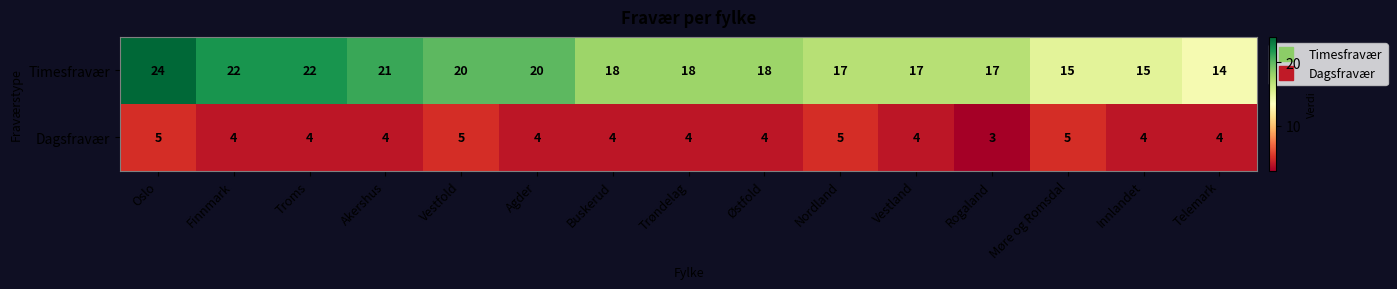

At which category does the chart reach its peak across all series?

Oslo